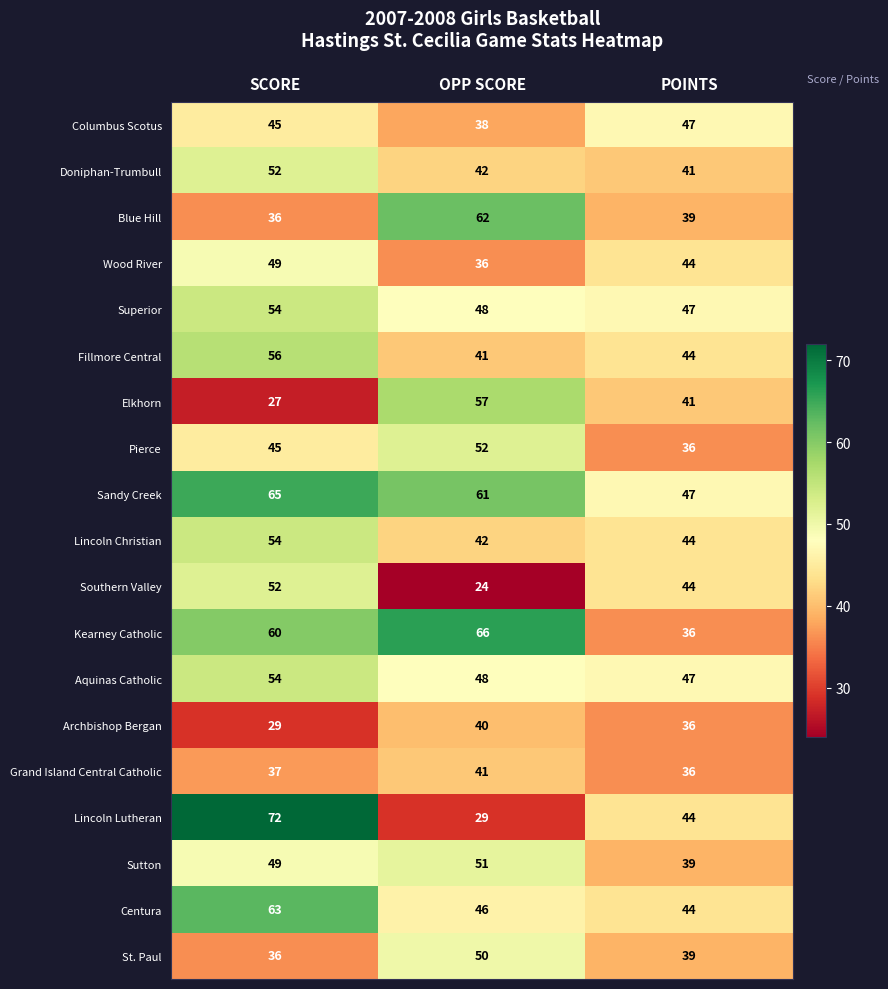

Is it true that Sutton equals 49 at SCORE?

True